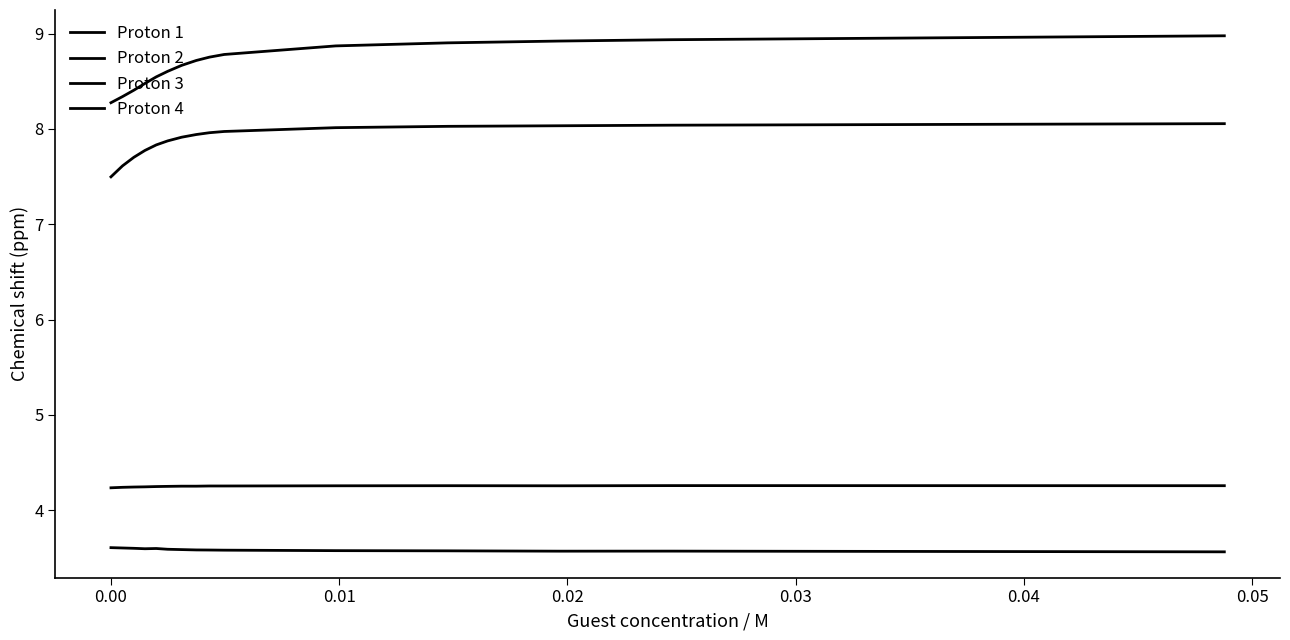

List the series in order of their peak value, highest first.

Proton 1, Proton 2, Proton 3, Proton 4